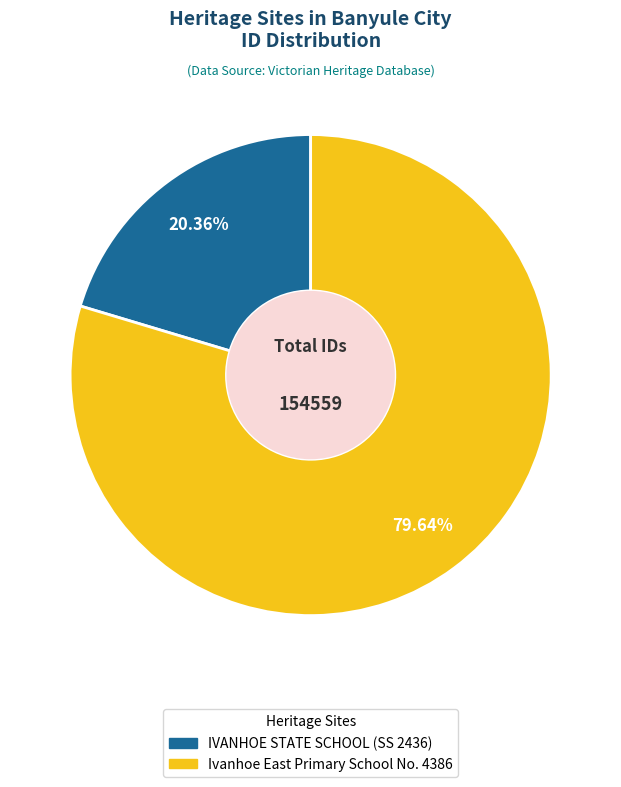

To the nearest percent, what percentage of the pie is Ivanhoe East Primary School No. 4386?

80%